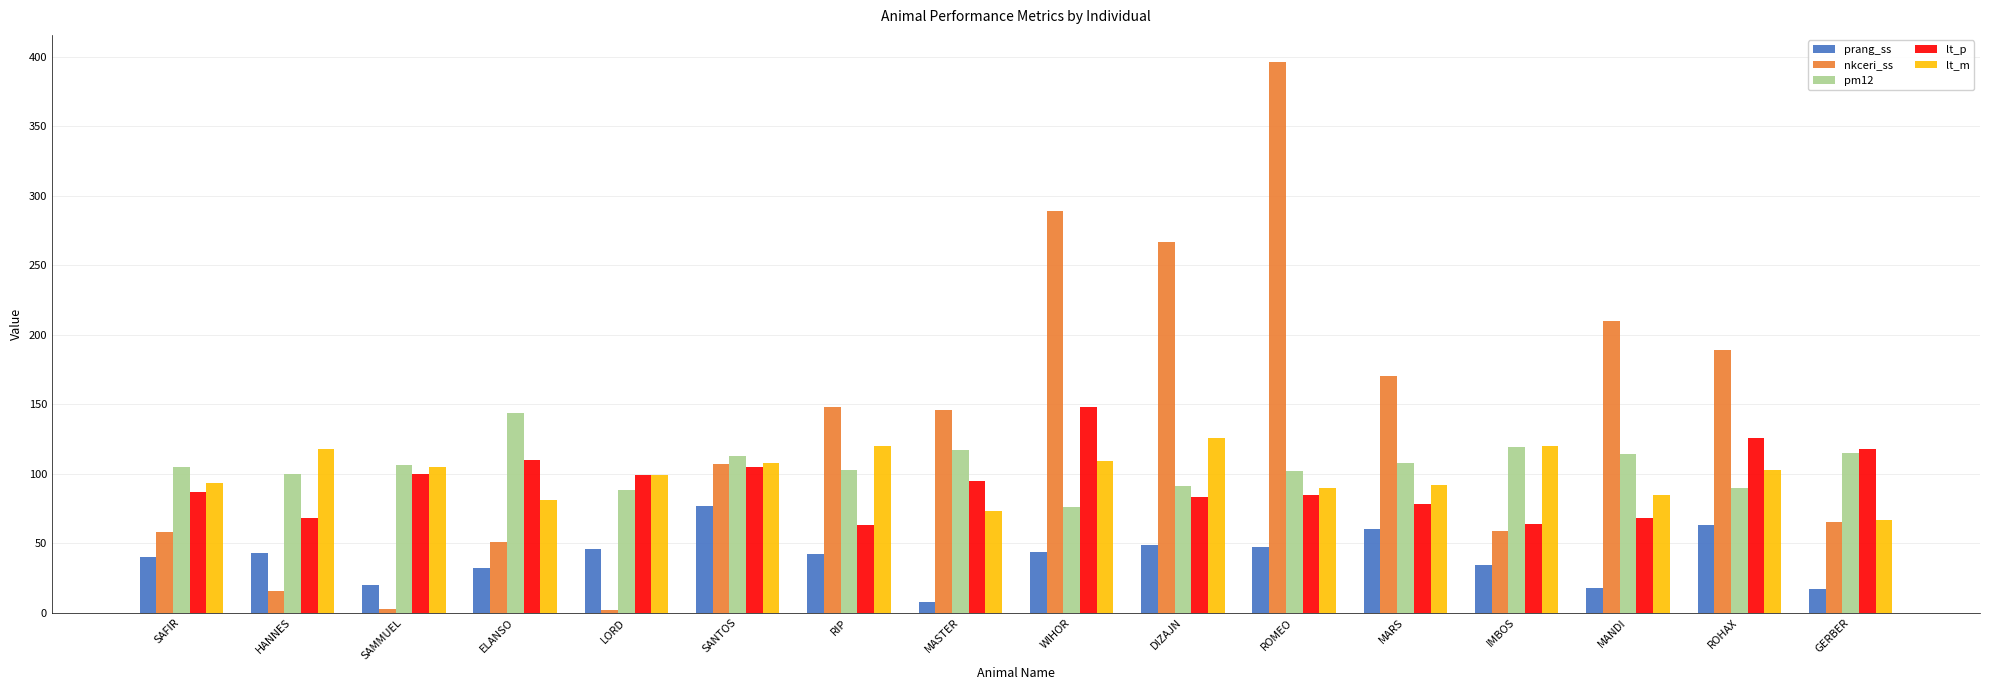

At which label does prang_ss reach its minimum?

MASTER